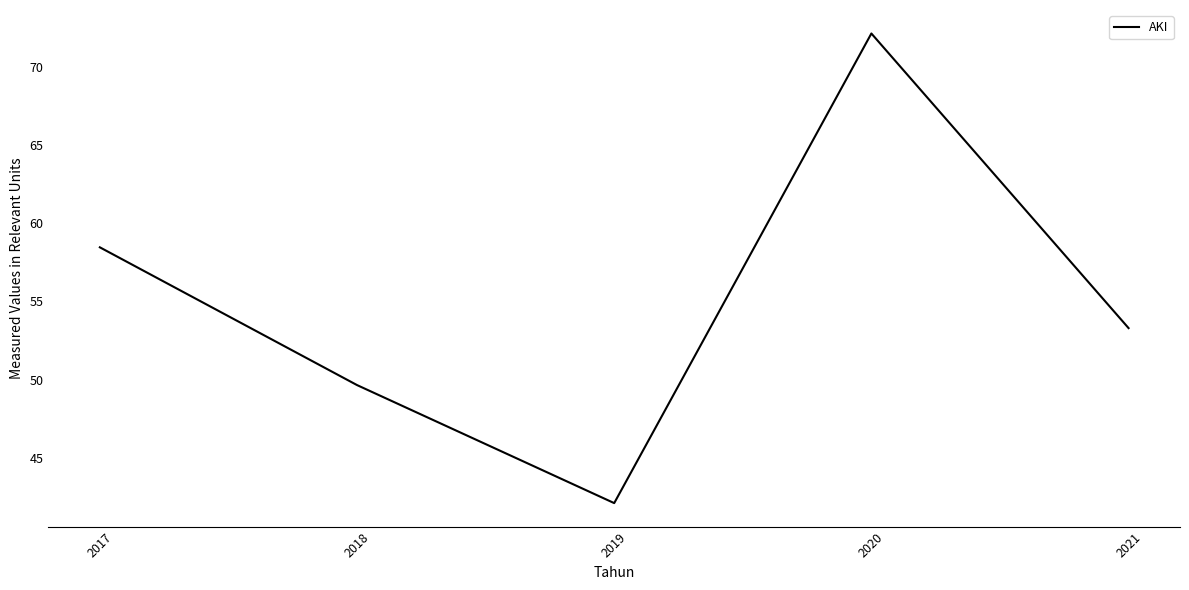

Where is the first local minimum?

2019